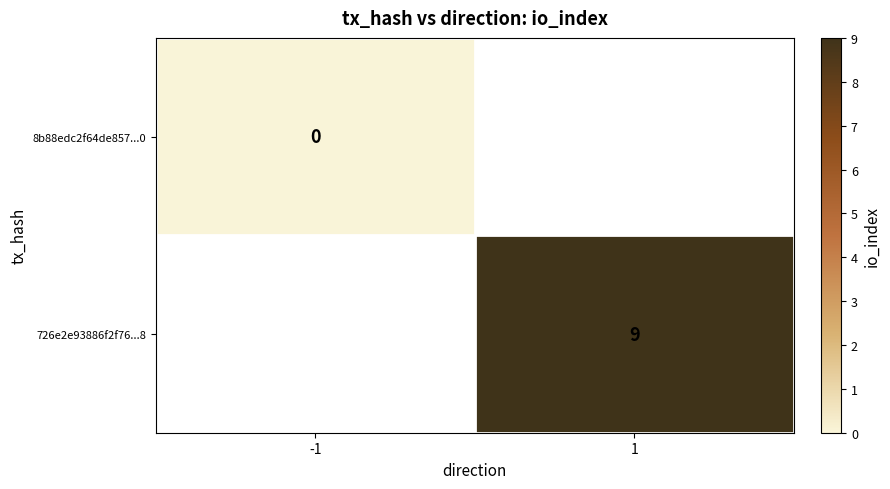

The value of 726e2e93886f2f76...8 at 1 is 9. True or false?

True